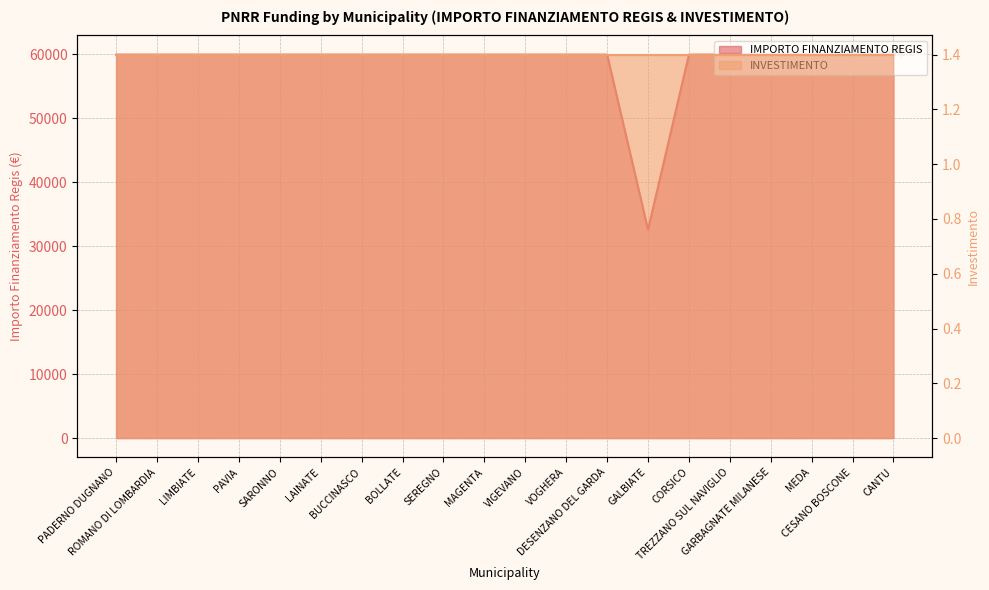

List the labels in order of value, largest first.

PADERNO DUGNANO, ROMANO DI LOMBARDIA, LIMBIATE, PAVIA, SARONNO, LAINATE, BUCCINASCO, BOLLATE, SEREGNO, MAGENTA, VIGEVANO, VOGHERA, DESENZANO DEL GARDA, CORSICO, TREZZANO SUL NAVIGLIO, GARBAGNATE MILANESE, MEDA, CESANO BOSCONE, CANTU, GALBIATE